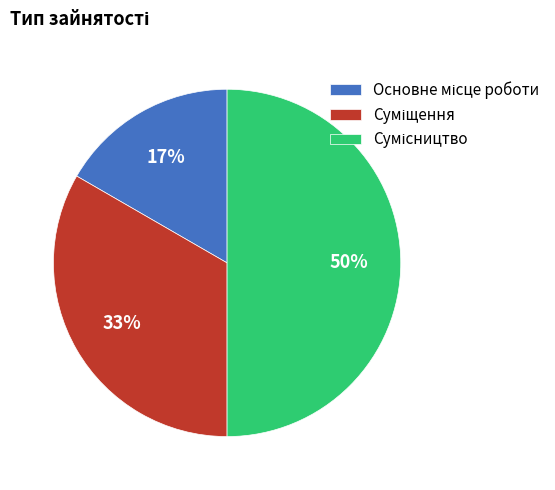

To the nearest percent, what is the average slice percentage?

33%